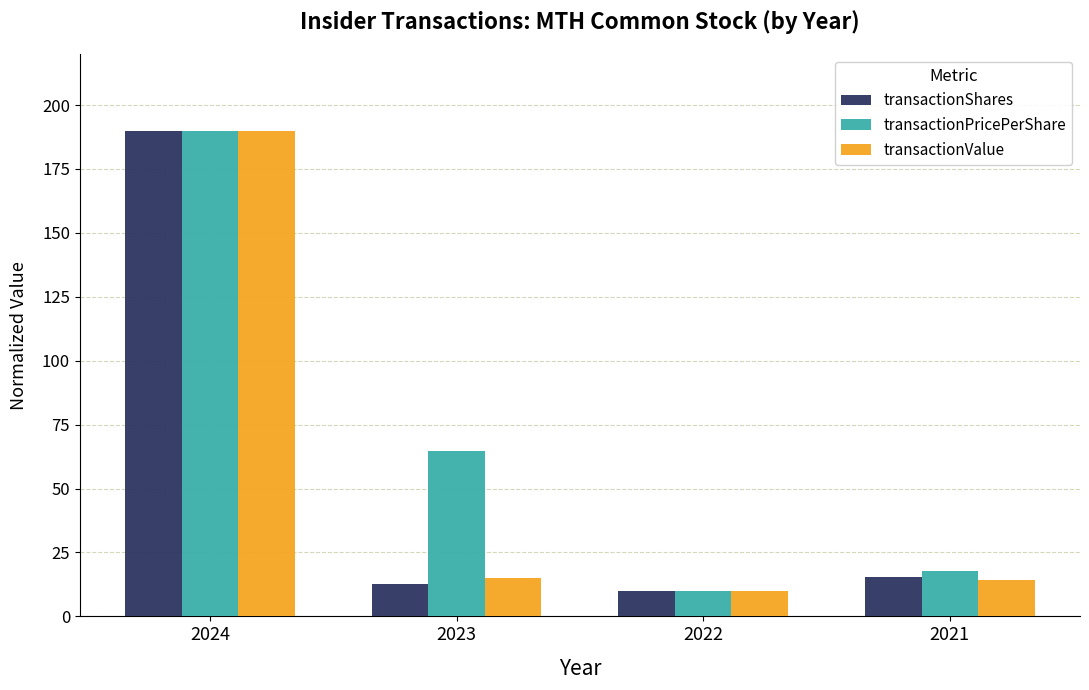

What are all the series names shown in the legend?

transactionShares, transactionPricePerShare, transactionValue